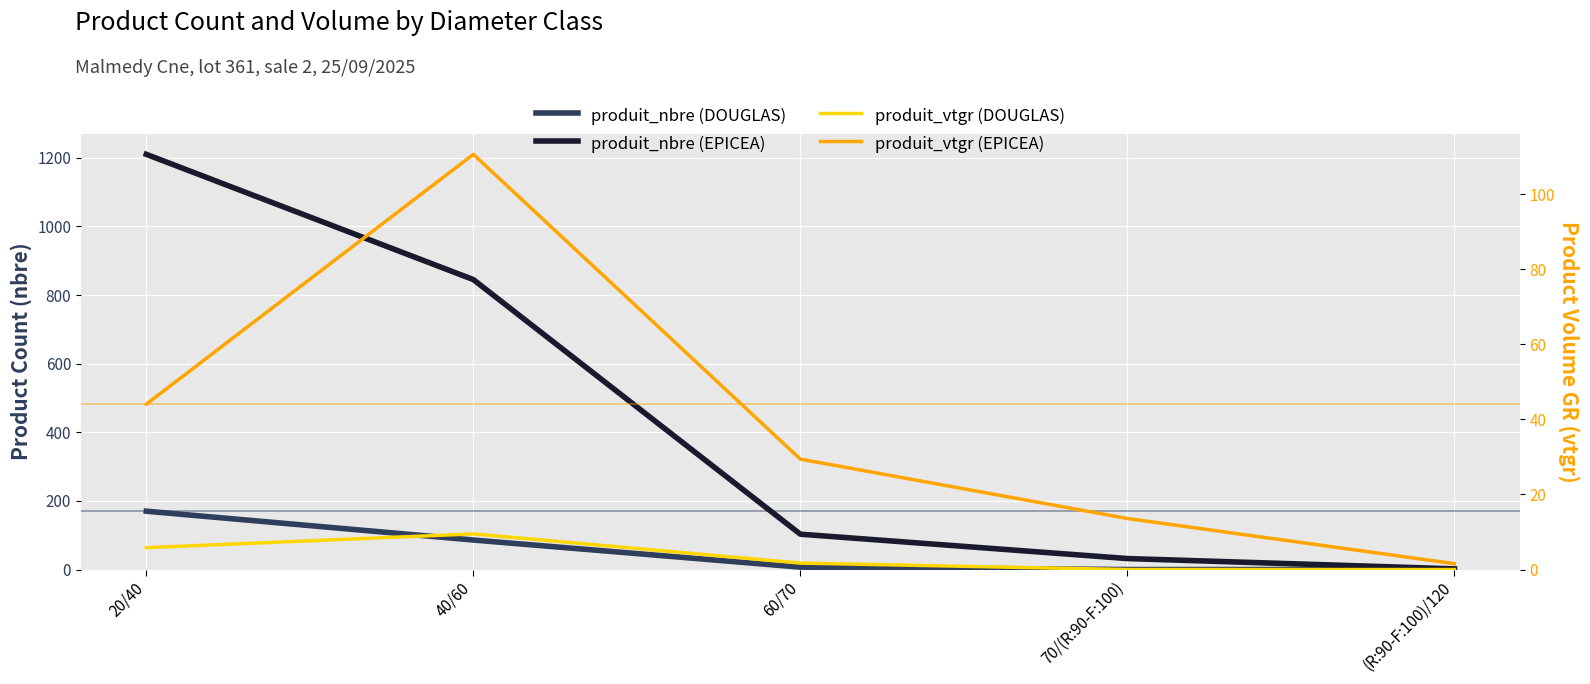

Which series has the widest spread of values?

produit_nbre (EPICEA)